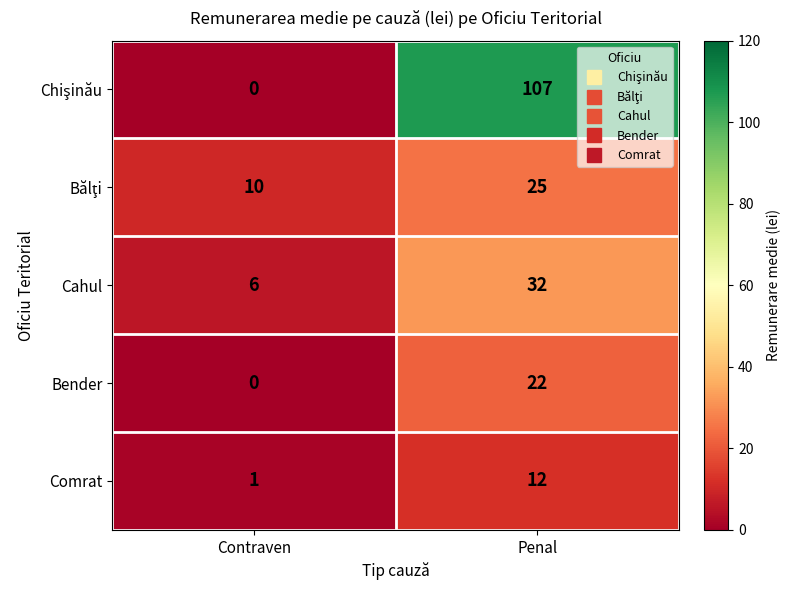

At which label is Bender closest to 11?

Contraven